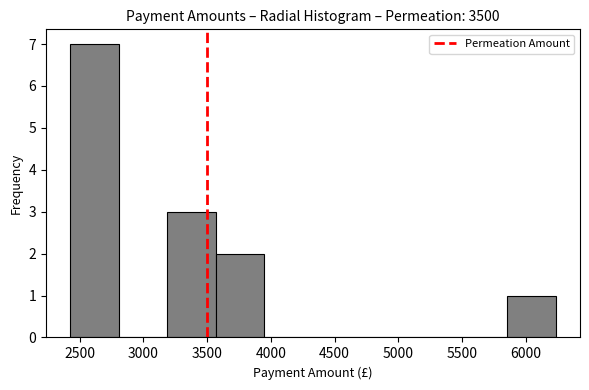

Over which range of the x-axis is the bar tallest?

2450 to 2800